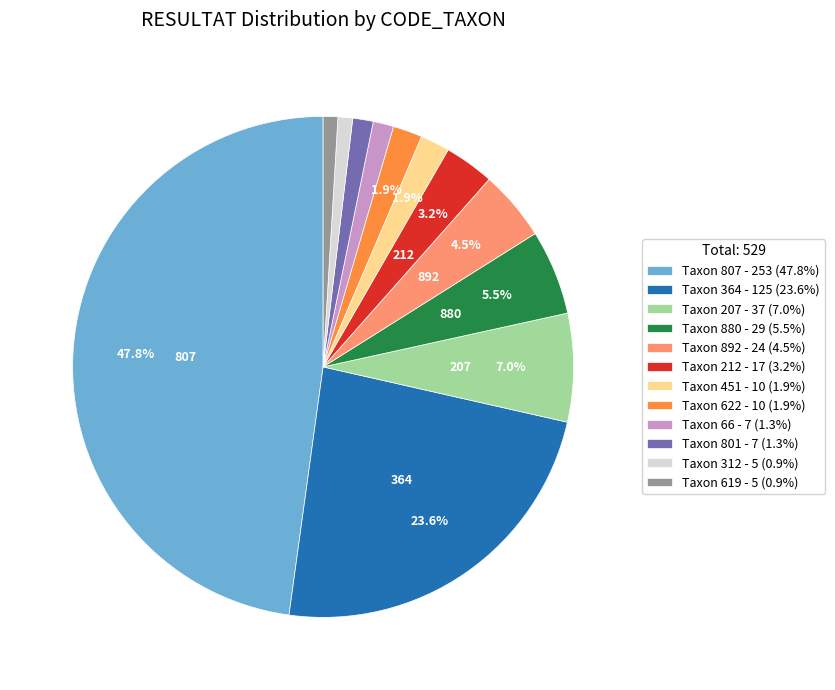

To the nearest percent, what is the average slice percentage?

8%